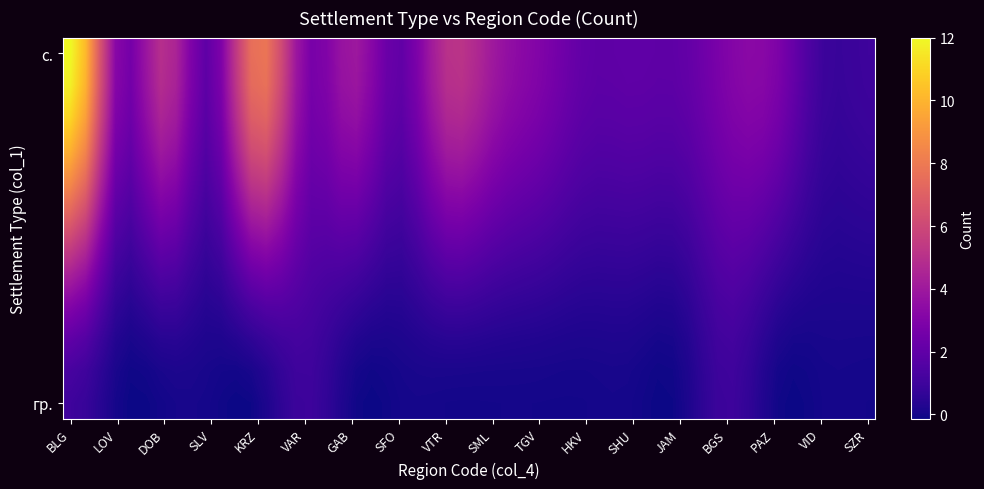

At how many categories does at least one series exceed 0?

18